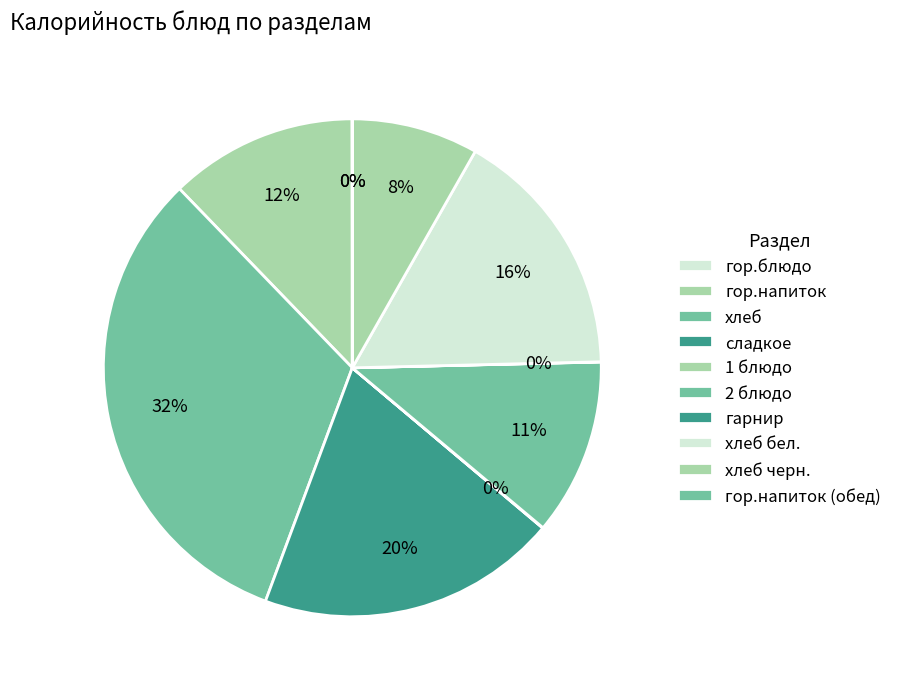

What is the change in value from гарнир to хлеб черн.?

+58.6